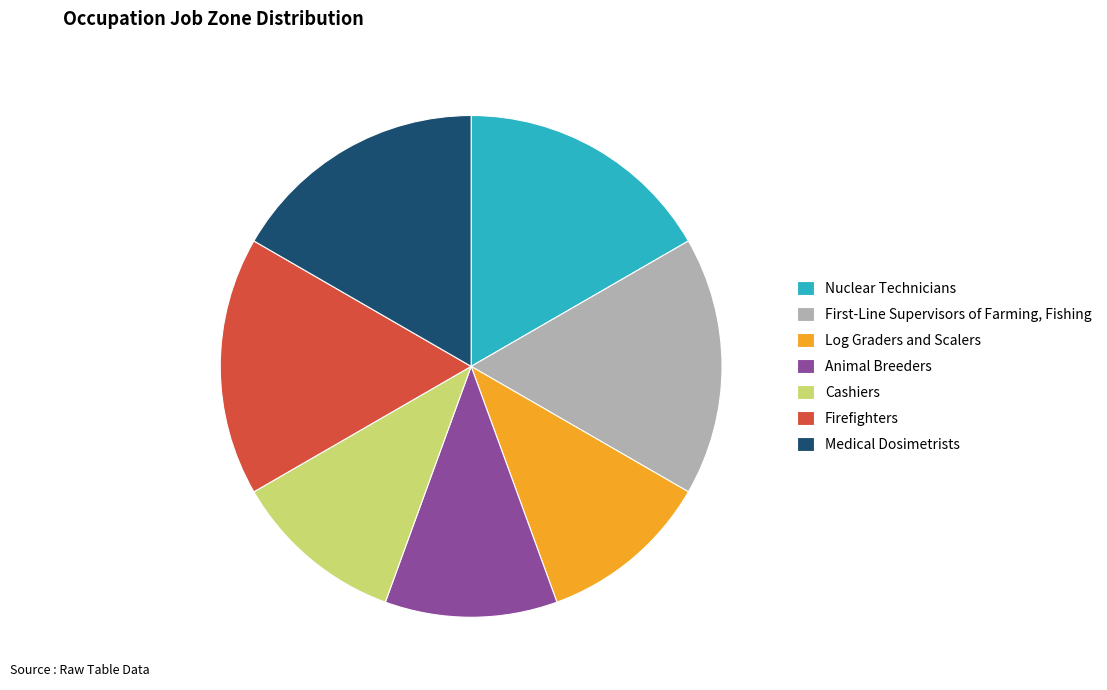

How many segments does this pie chart have?

7